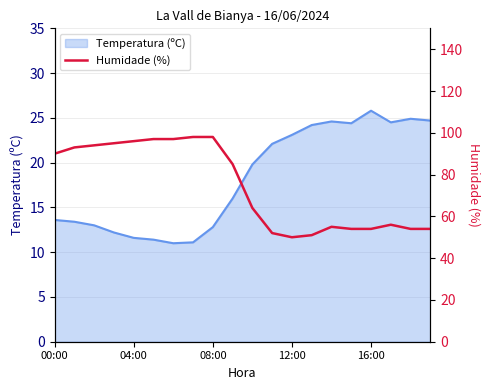

True or false: there are more than 1 points higher than both neighbors.

True